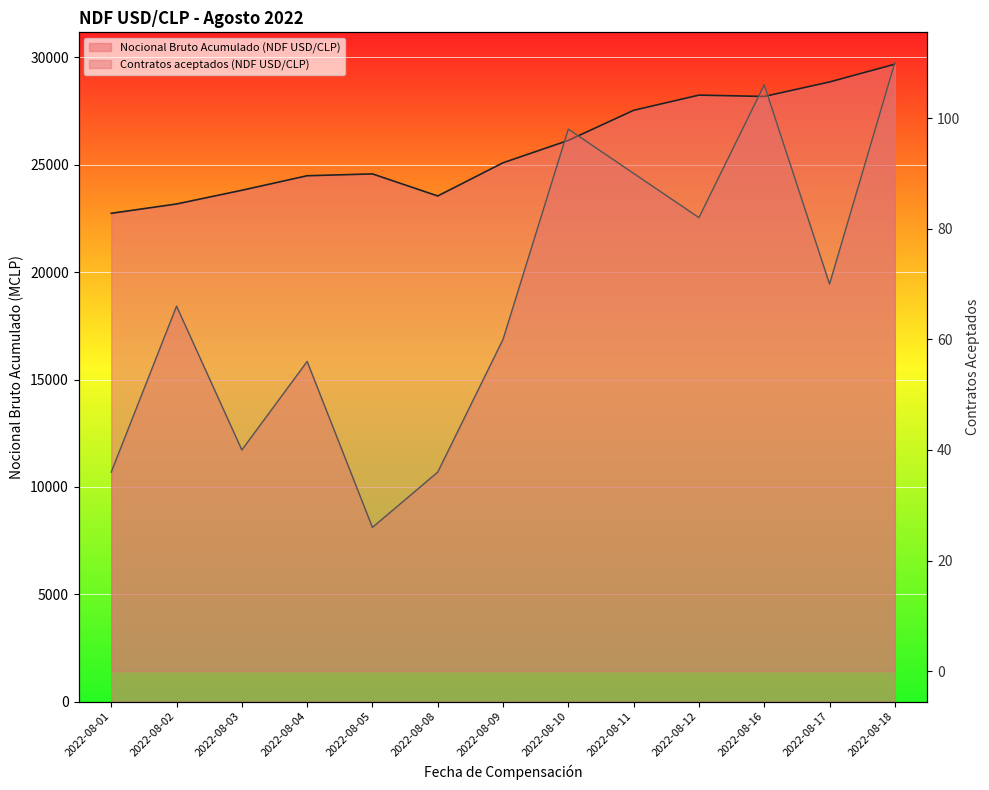

What is the sum of the Contratos aceptados (NDF USD/CLP) values at 2022-08-08 and 2022-08-02?

102.0